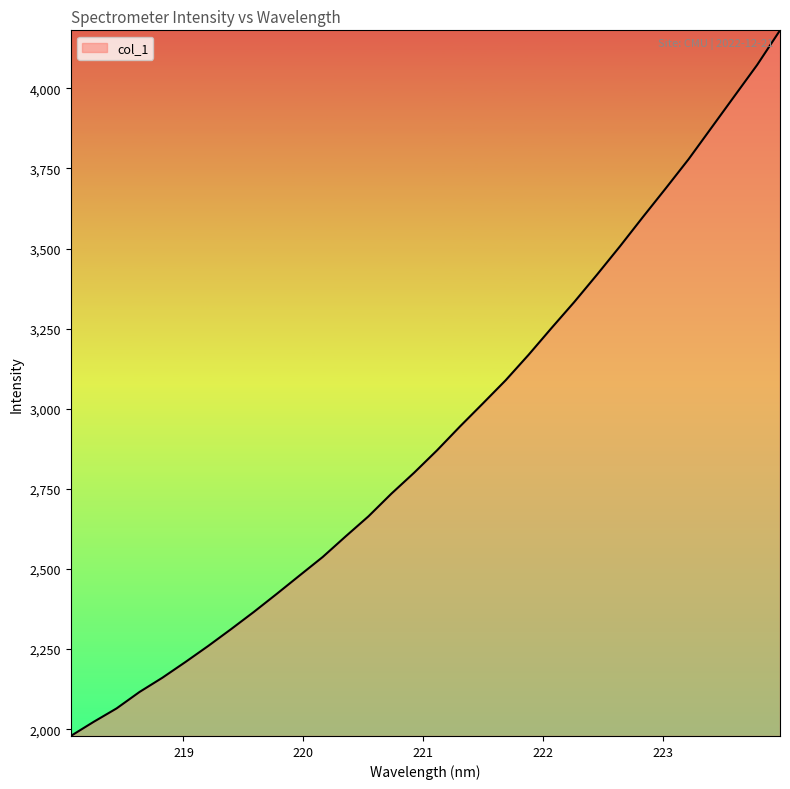

What is the difference between the maximum and minimum values?

2201.7